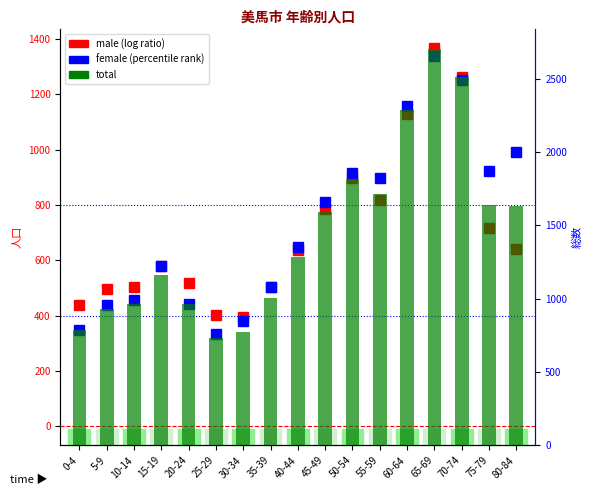

What is the difference between the maximum and second lowest values in the male series?

965